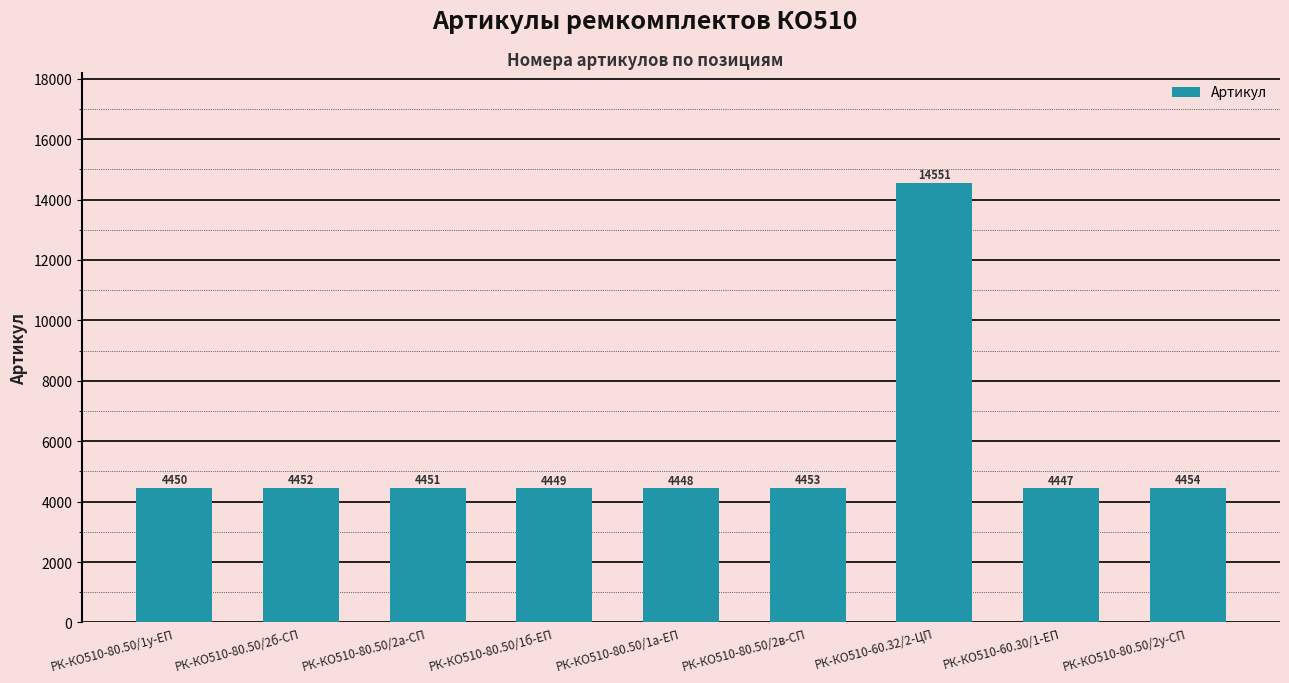

The value at РК-КО510-80.50/2в-СП is 4453. True or false?

True